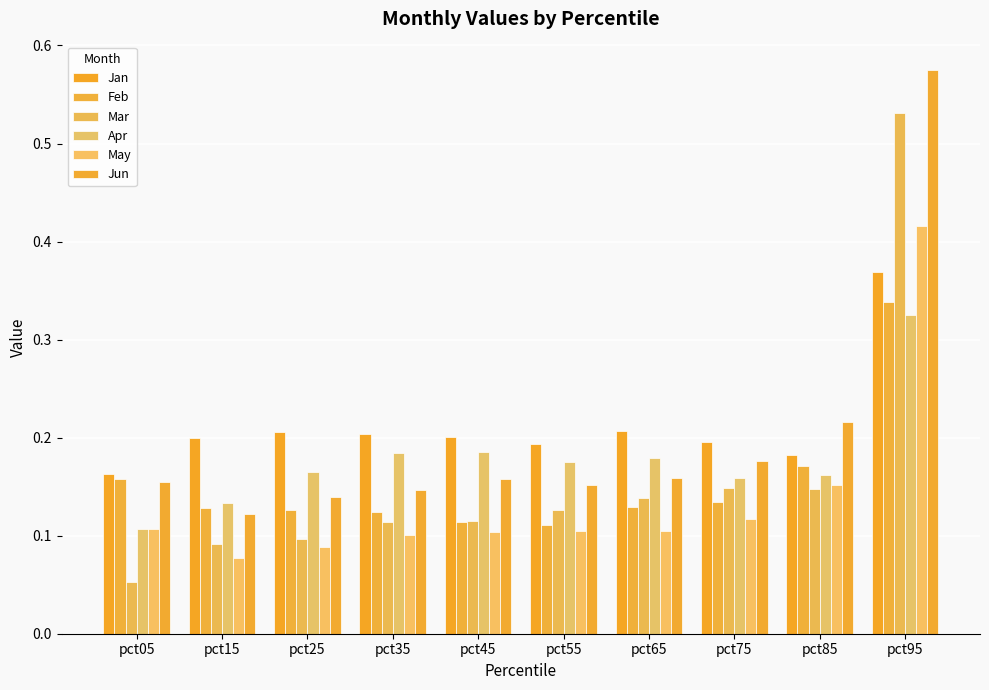

True or false: Apr has a value of 0.3 at pct25.

False